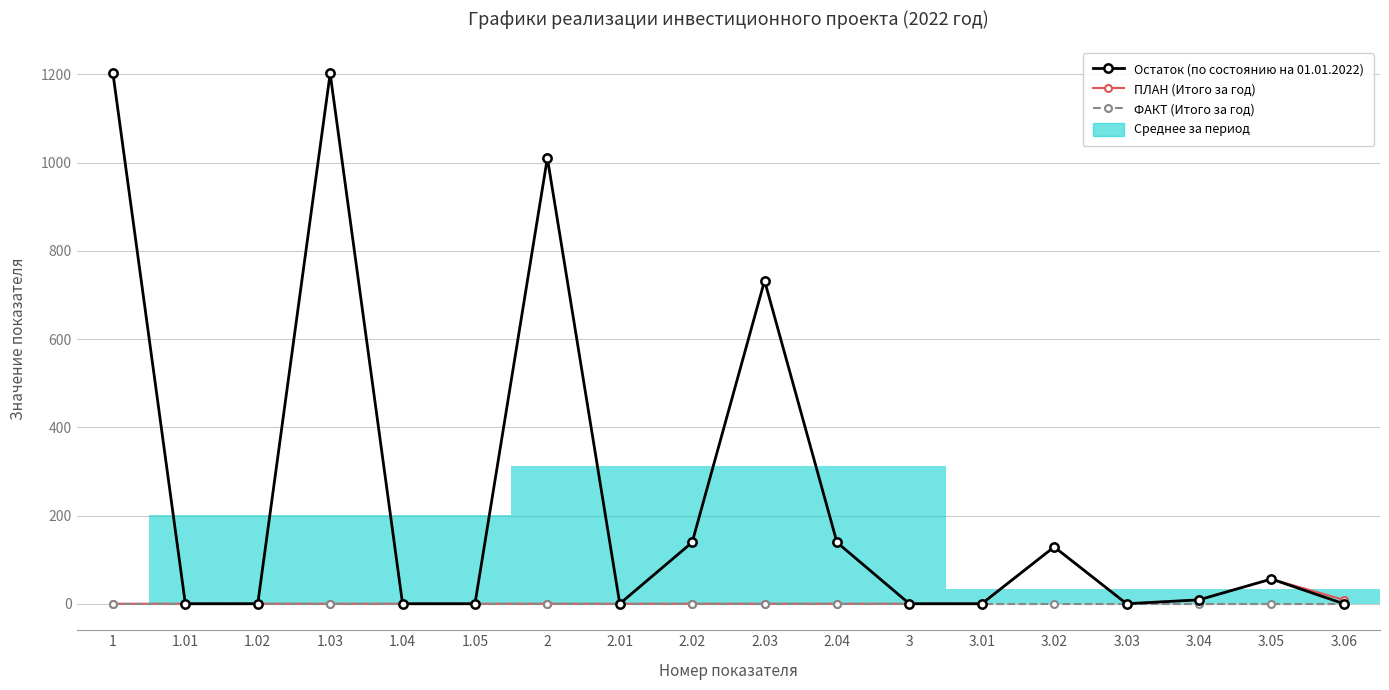

At how many categories does at least one series exceed 895?

3